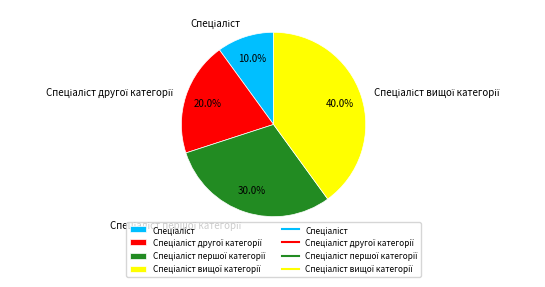

Is there any slice that represents more than half of the pie?

No